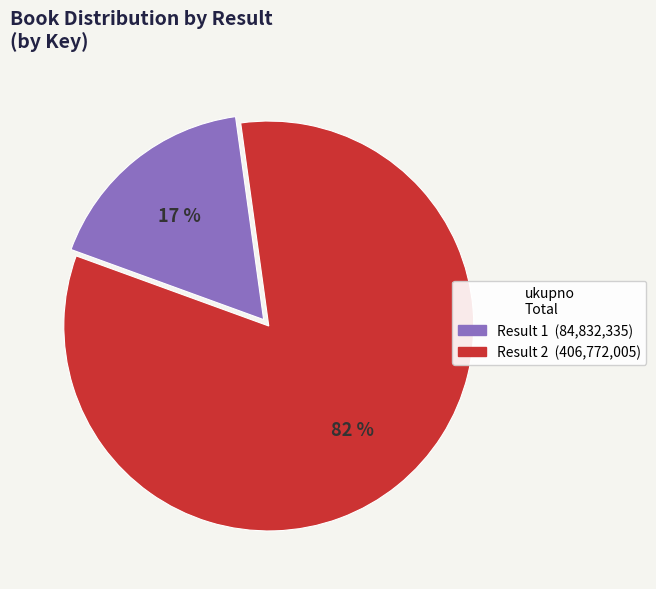

Rank the categories by value from highest to lowest.

2, 1